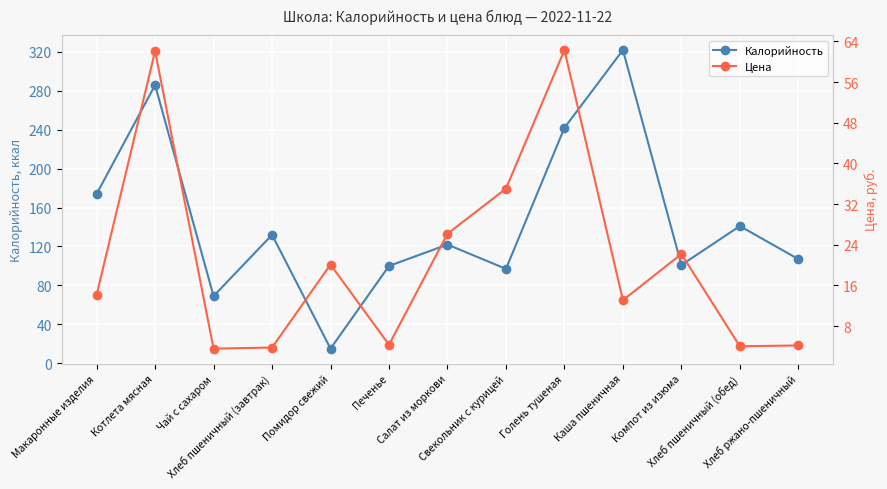

How many intersections are there between Цена and Калорийность?

2